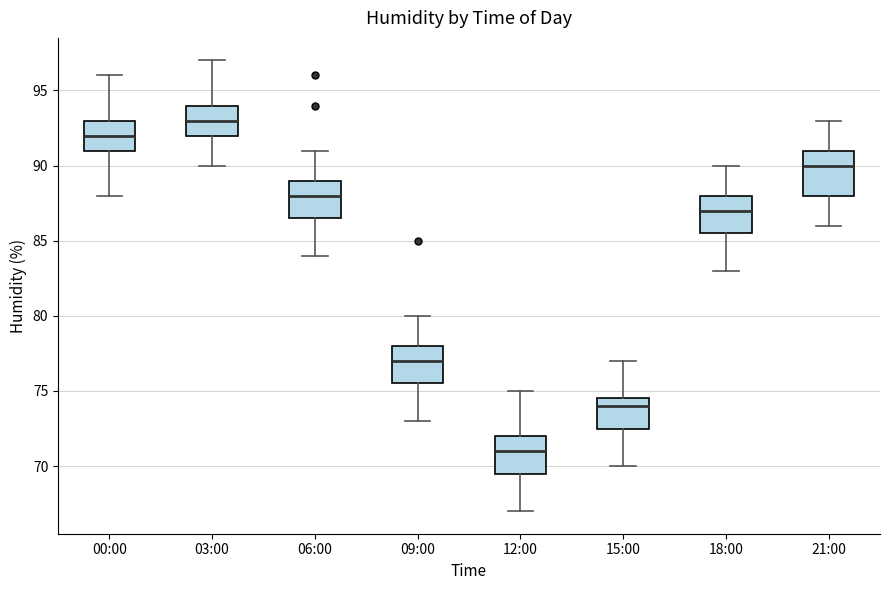

Where is the lower edge of the box for 18:00 on the y-axis? The values are not printed on the chart, so give them approximately, as read against the axis.

85.5